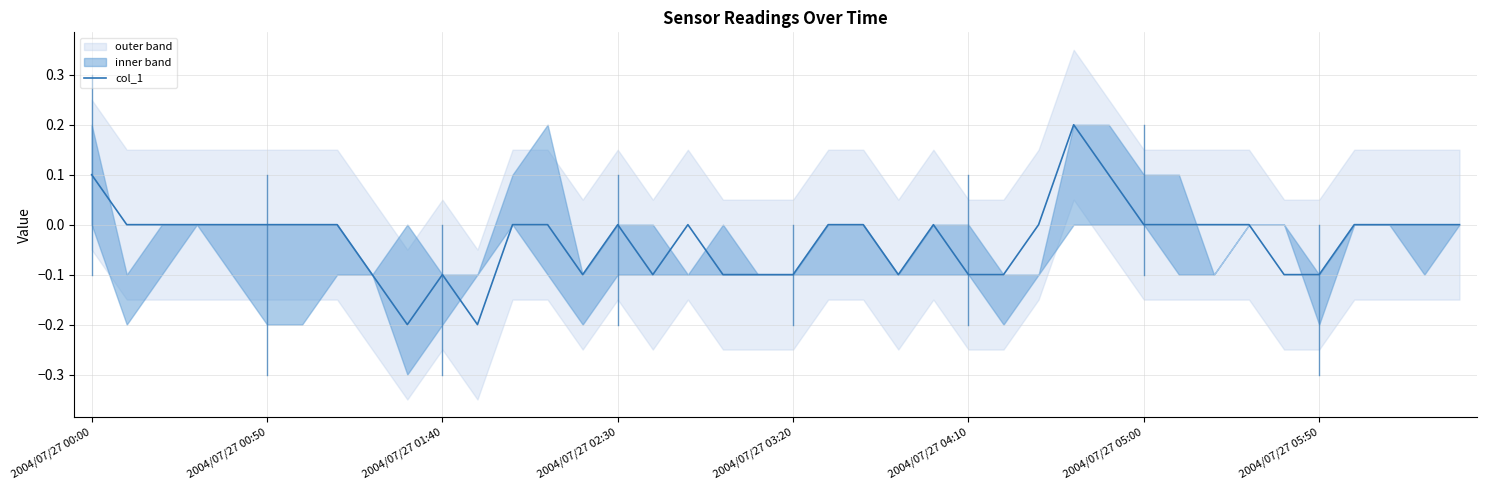

The col_1 series shows 0.2 at 2004/07/27 05:00. True or false?

False